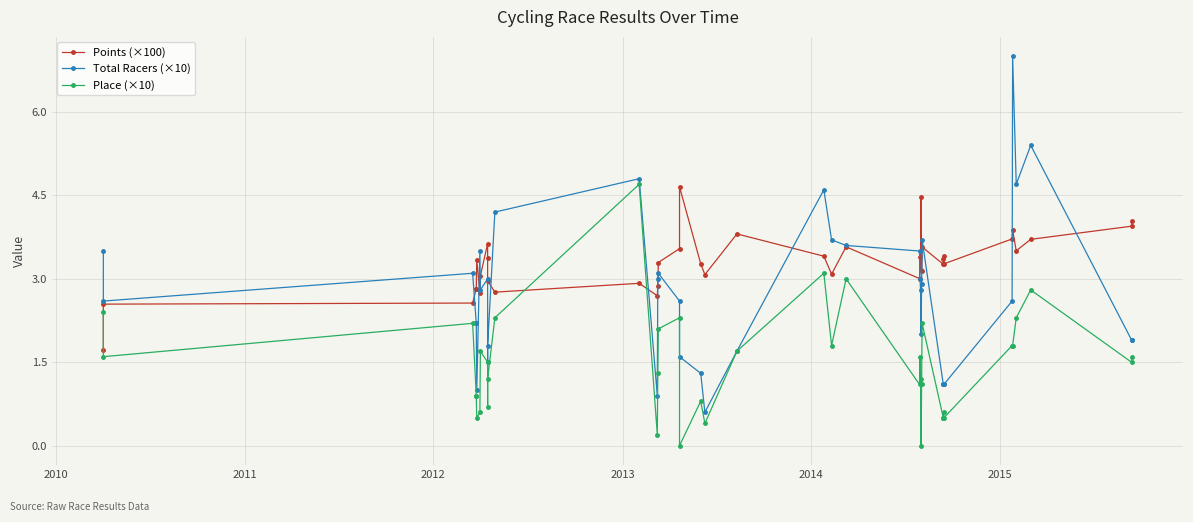

What are all the series names shown in the legend?

Points (×100), Total Racers (×10), Place (×10)